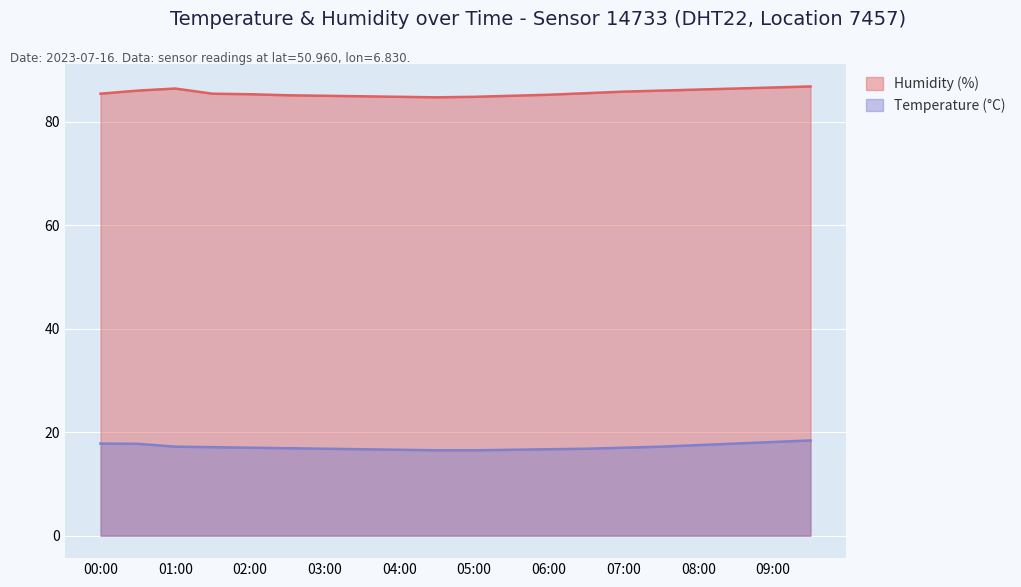

What is the lowest value of the Temperature (°C) series?

16.5